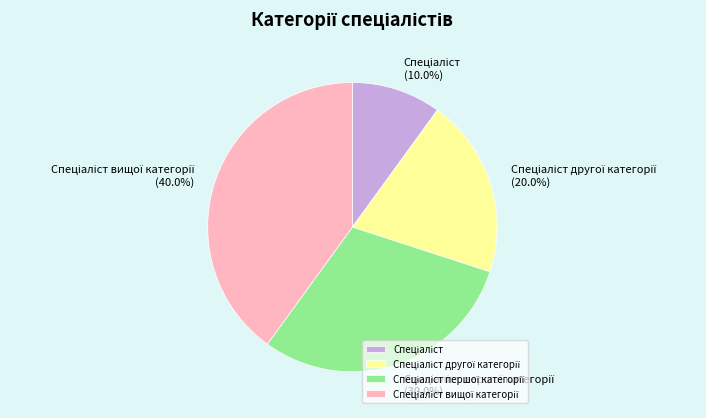

Is there a majority slice in this chart?

No